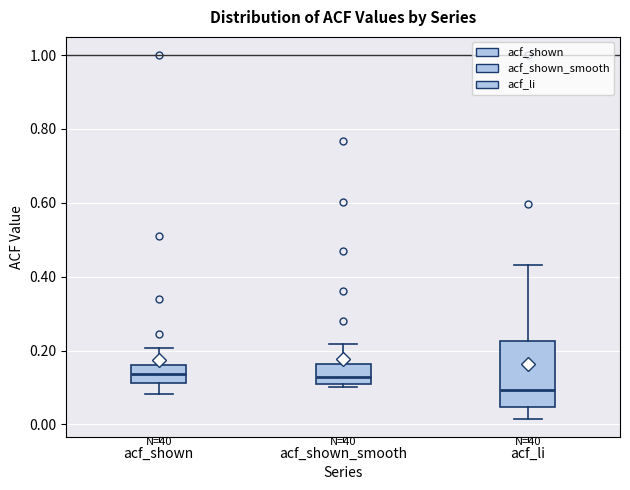

Which box's median line is the lowest?

acf_li